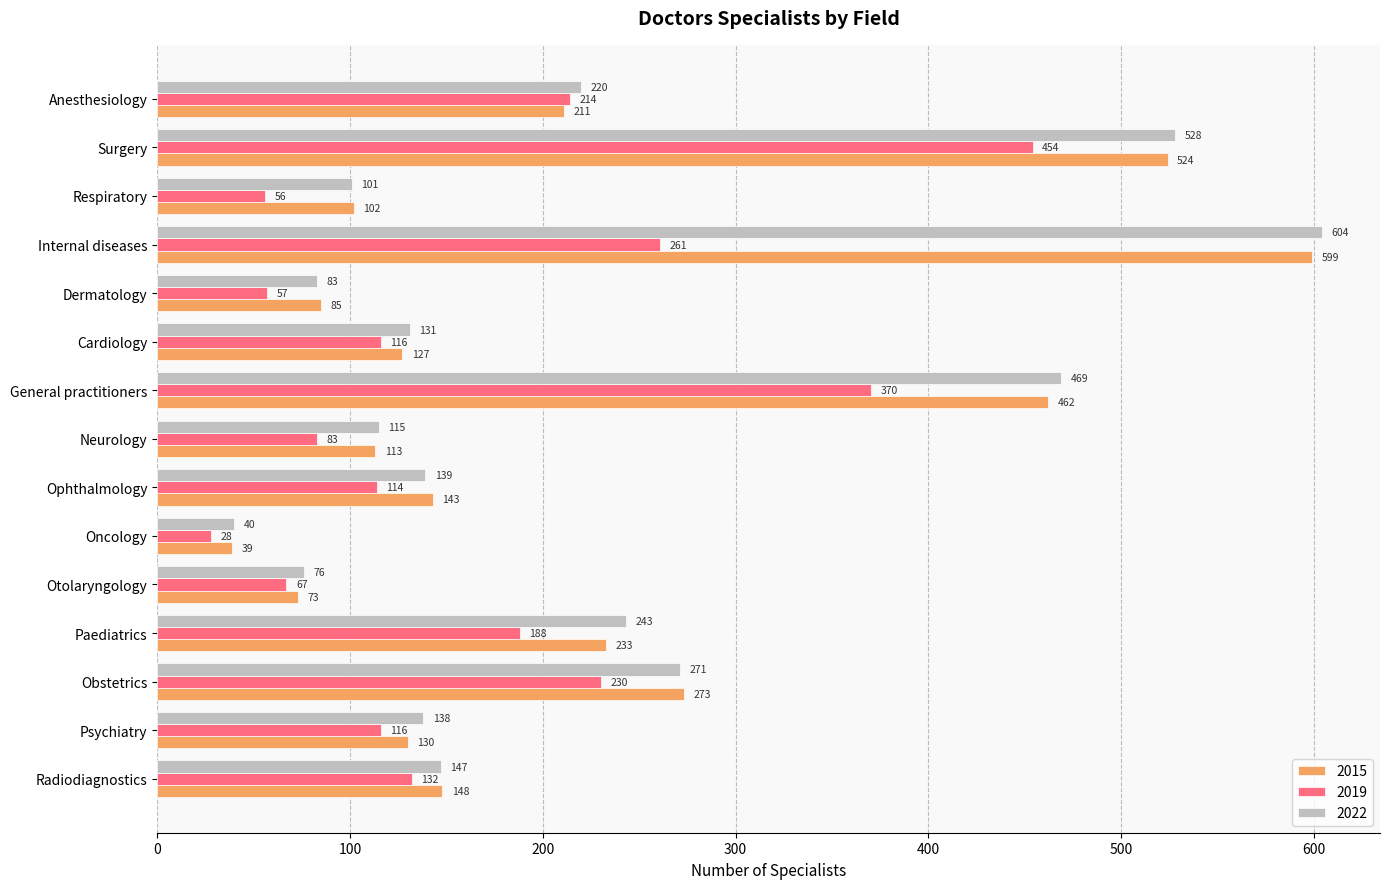

What is the difference between the highest and lowest values at General practitioners?

99